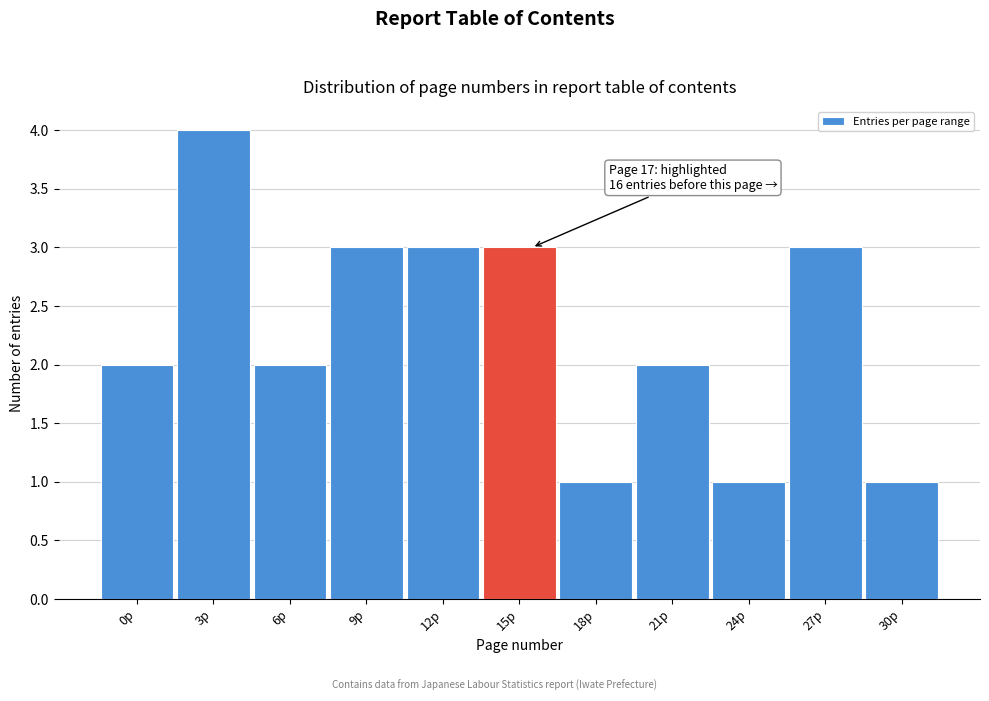

Reading right to left, extract all data points from this chart.

30p=1	27p=3	24p=1	21p=2	18p=1	15p=3	12p=3	9p=3	6p=2	3p=4	0p=2